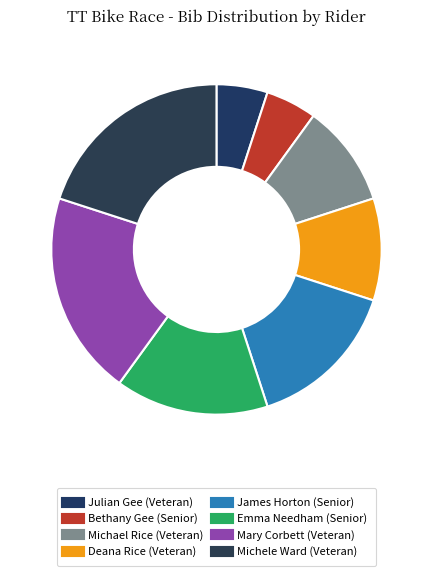

Count the number of slices in the pie.

8